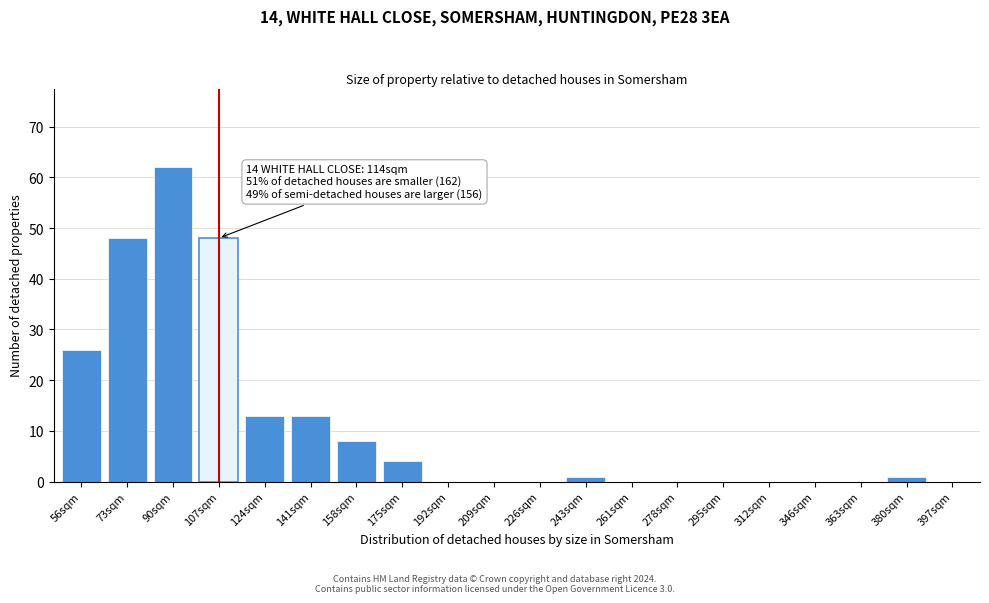

Reading left to right, list all the values displayed in this chart.

56sqm=26	73sqm=48	90sqm=62	107sqm=48	124sqm=13	141sqm=13	158sqm=8	175sqm=4	192sqm=0	209sqm=0	226sqm=0	243sqm=1	261sqm=0	278sqm=0	295sqm=0	312sqm=0	346sqm=0	363sqm=0	380sqm=1	397sqm=0